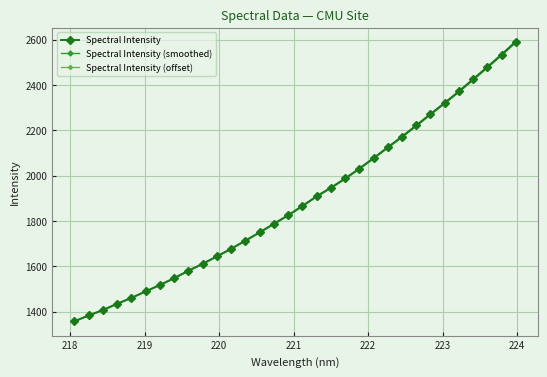

How many categories are shown in the chart?

32